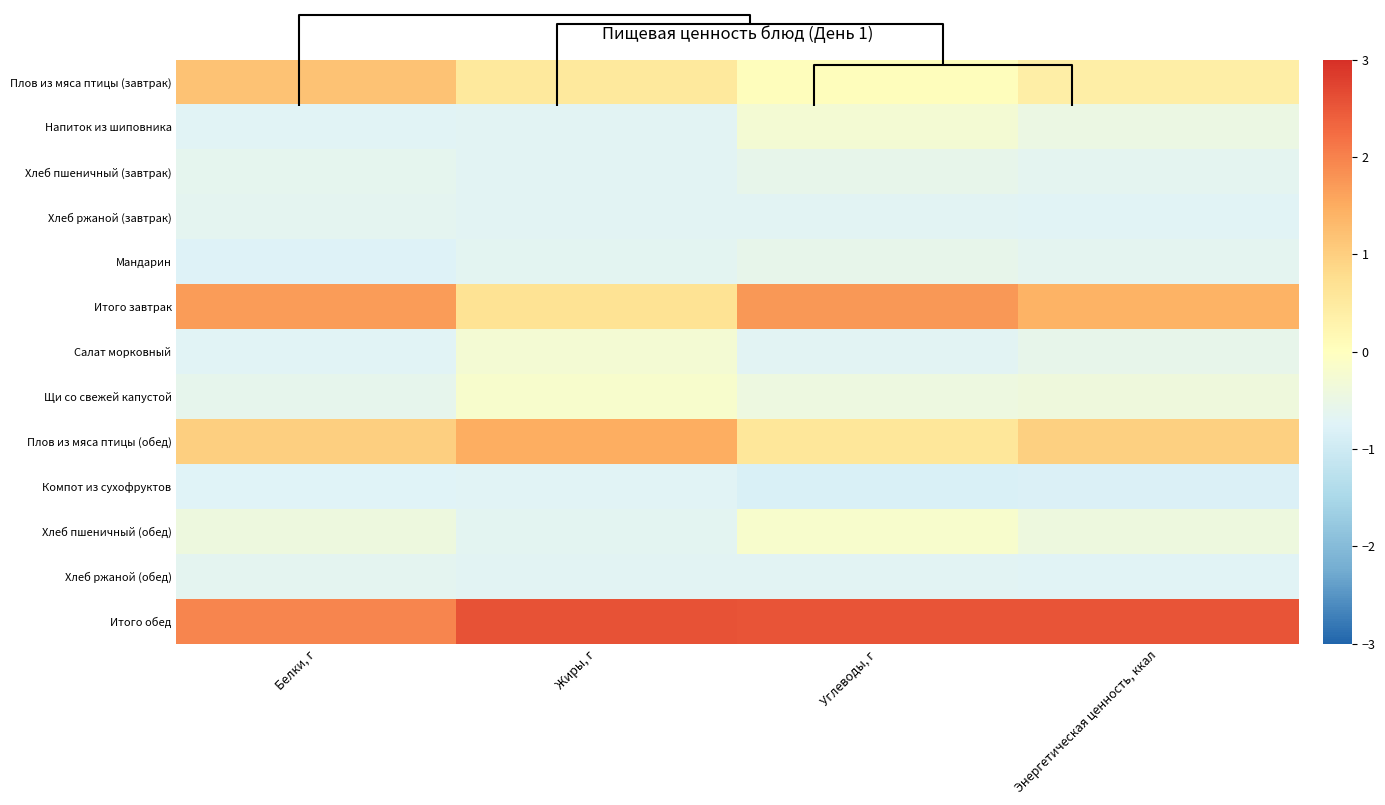

What is the smallest value displayed?

-0.8